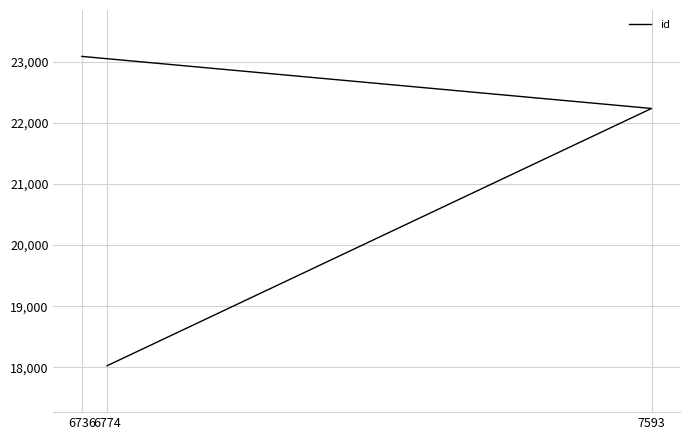

How many lines are shown in the chart?

1